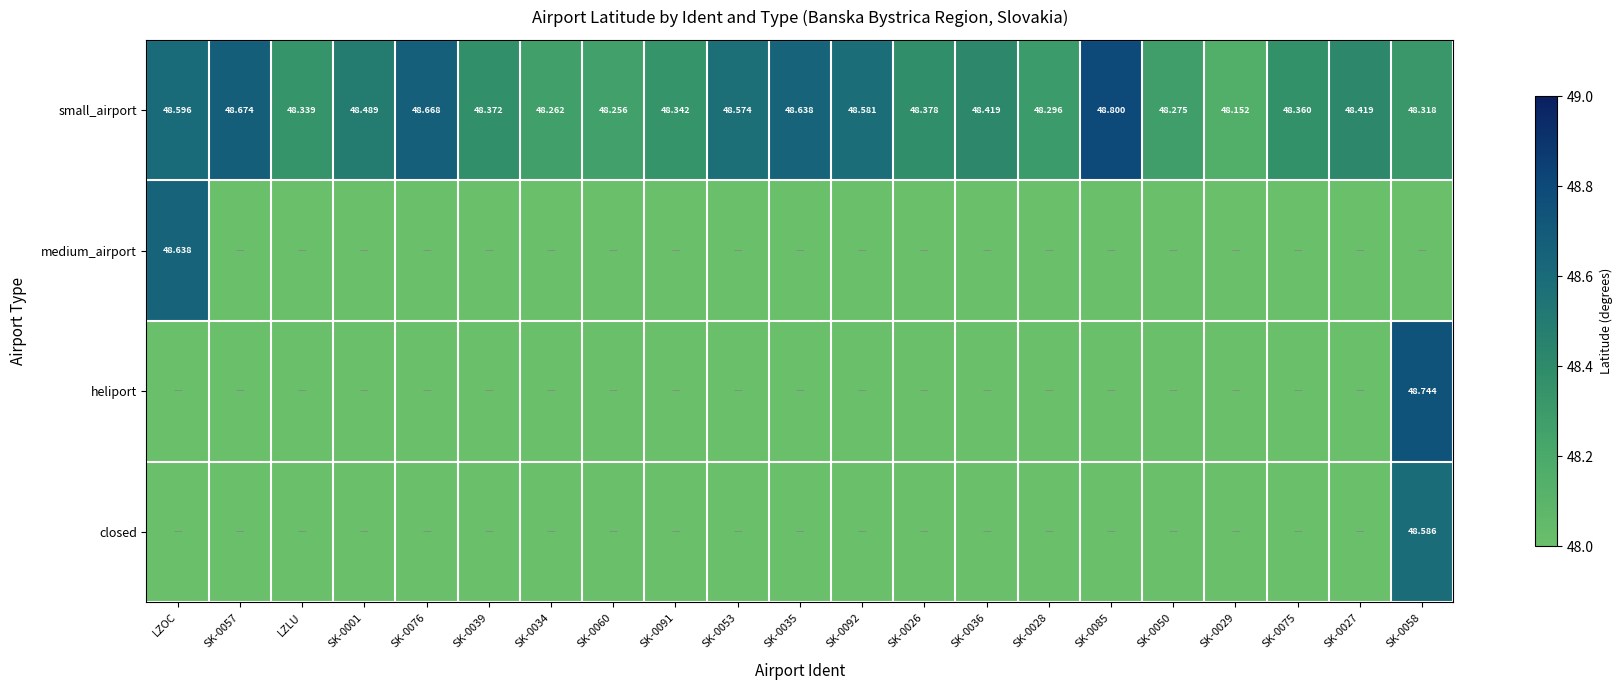

Which label corresponds to the largest value in the chart?

SK-0085